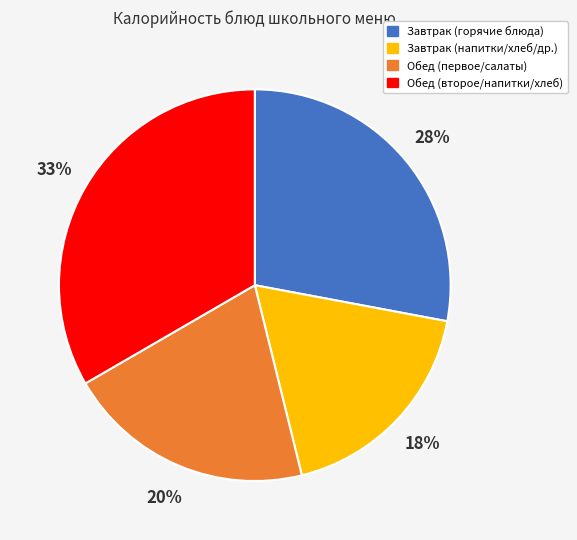

Does any single category account for the majority?

No